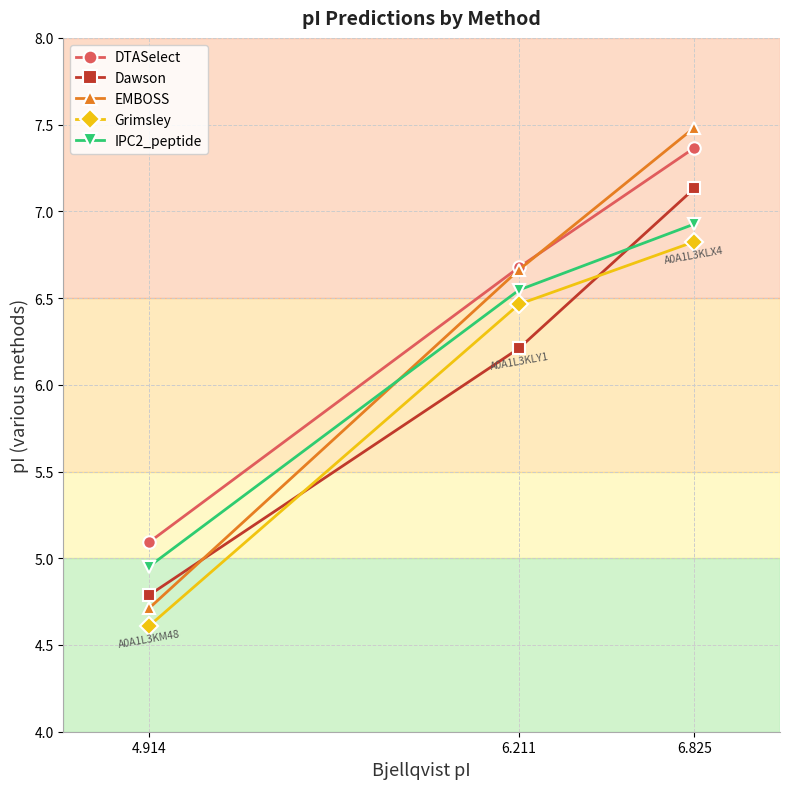

Reading left to right, what are all the values shown in this chart?

DTASelect: 6.825=7.4	6.211=6.7	4.914=5.1
Dawson: 6.825=7.1	6.211=6.2	4.914=4.8
EMBOSS: 6.825=7.5	6.211=6.7	4.914=4.7
Grimsley: 6.825=6.8	6.211=6.5	4.914=4.6
IPC2_peptide: 6.825=6.9	6.211=6.5	4.914=5.0